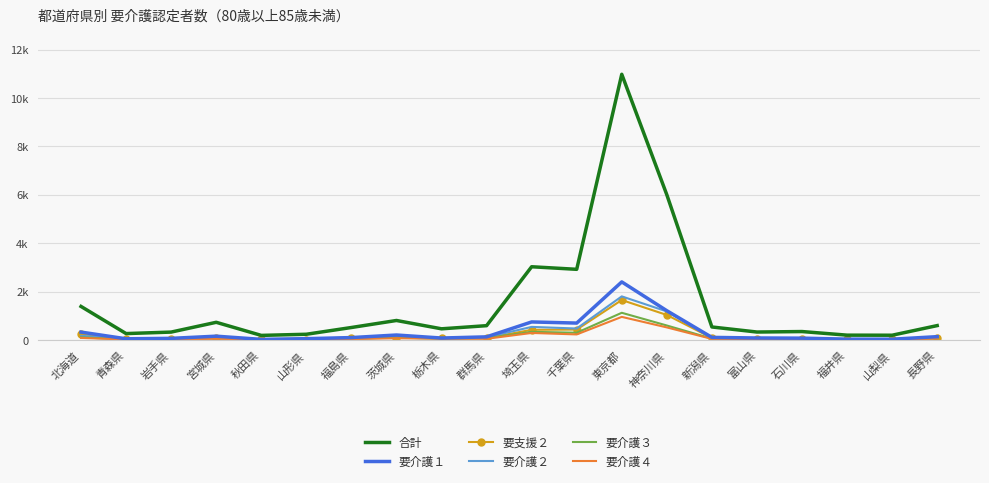

The value of 要支援２ at 岩手県 is 75. True or false?

False